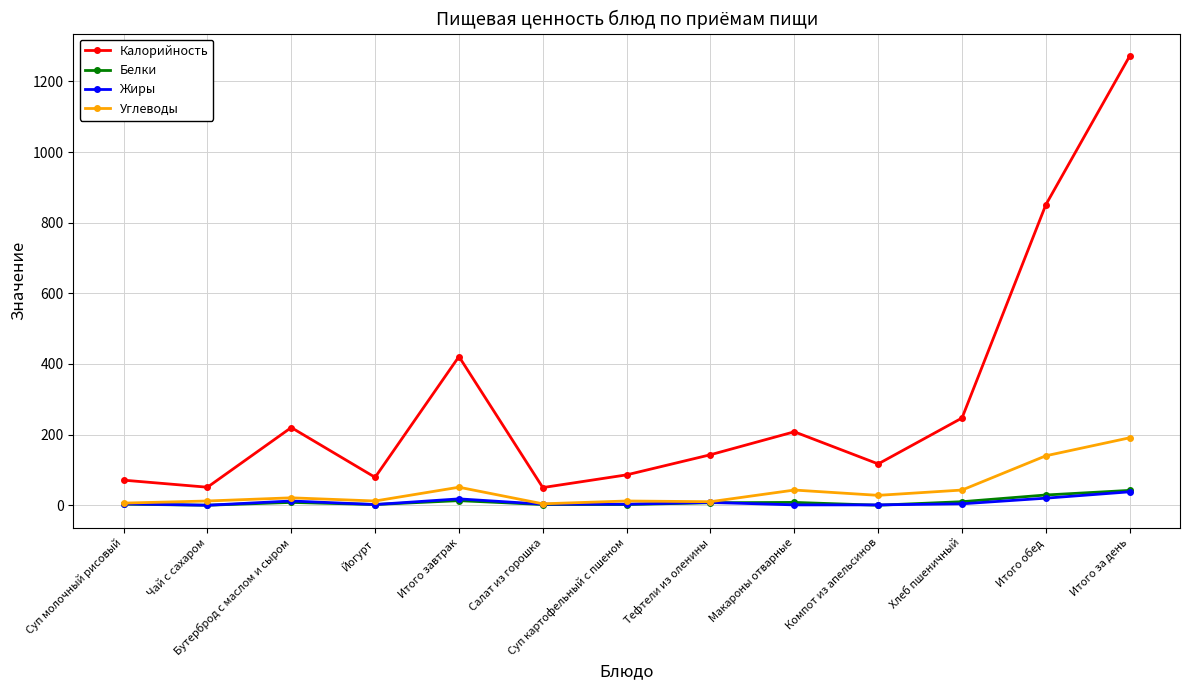

True or false: Белки and Калорийность intersect in this chart.

False